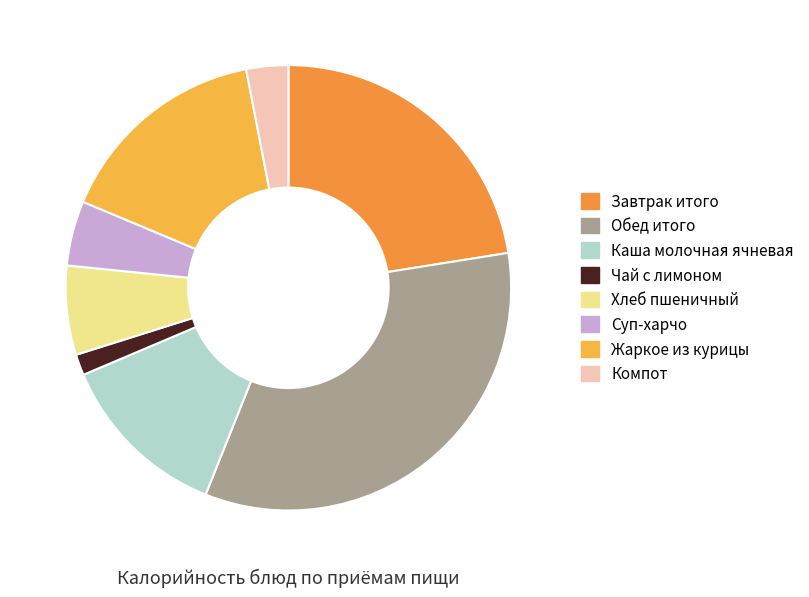

How many slices are in this pie chart?

8